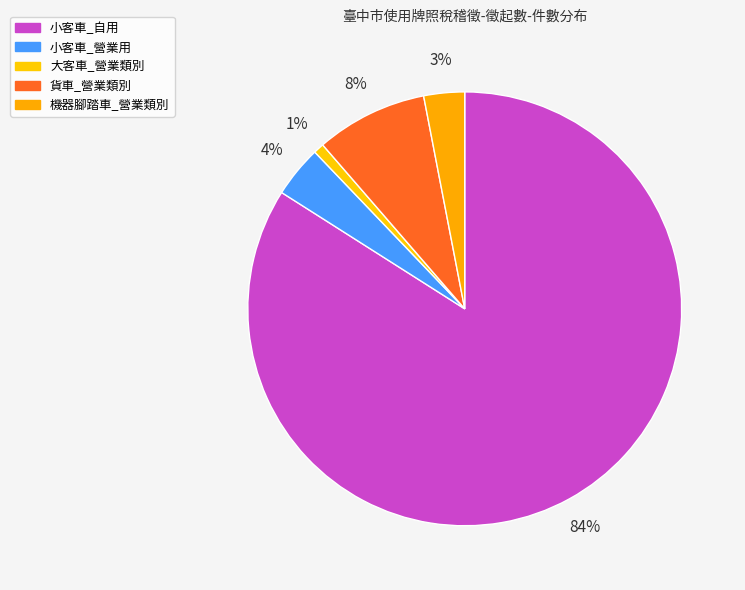

Between 小客車_營業用 and 小客車_自用, which is larger?

小客車_自用